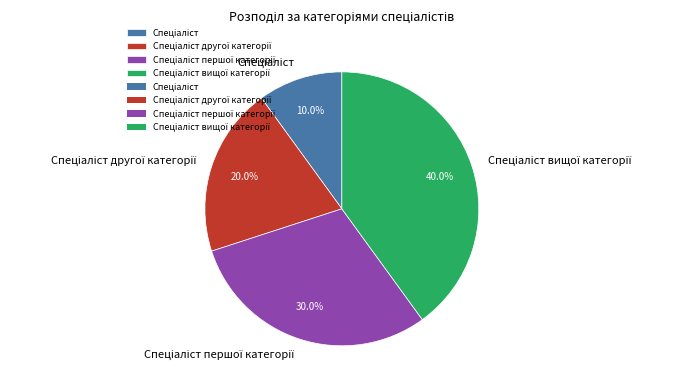

Is there a majority slice in this chart?

No